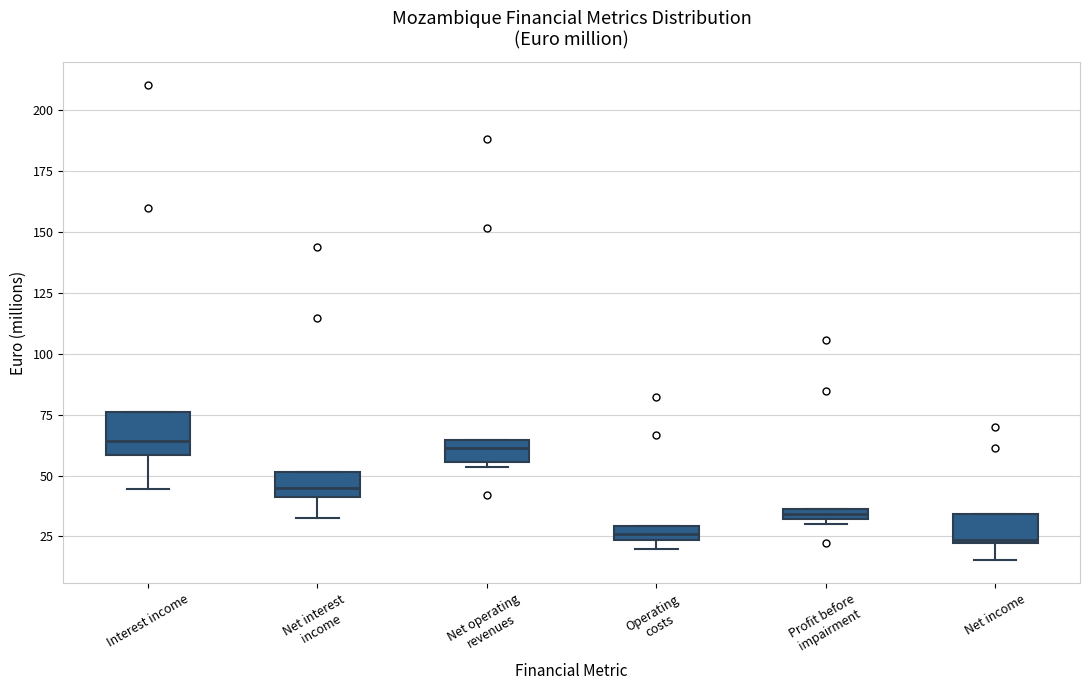

Where is the upper edge of the box for Net interest income on the y-axis? The values are not printed on the chart, so give them approximately, as read against the axis.

50